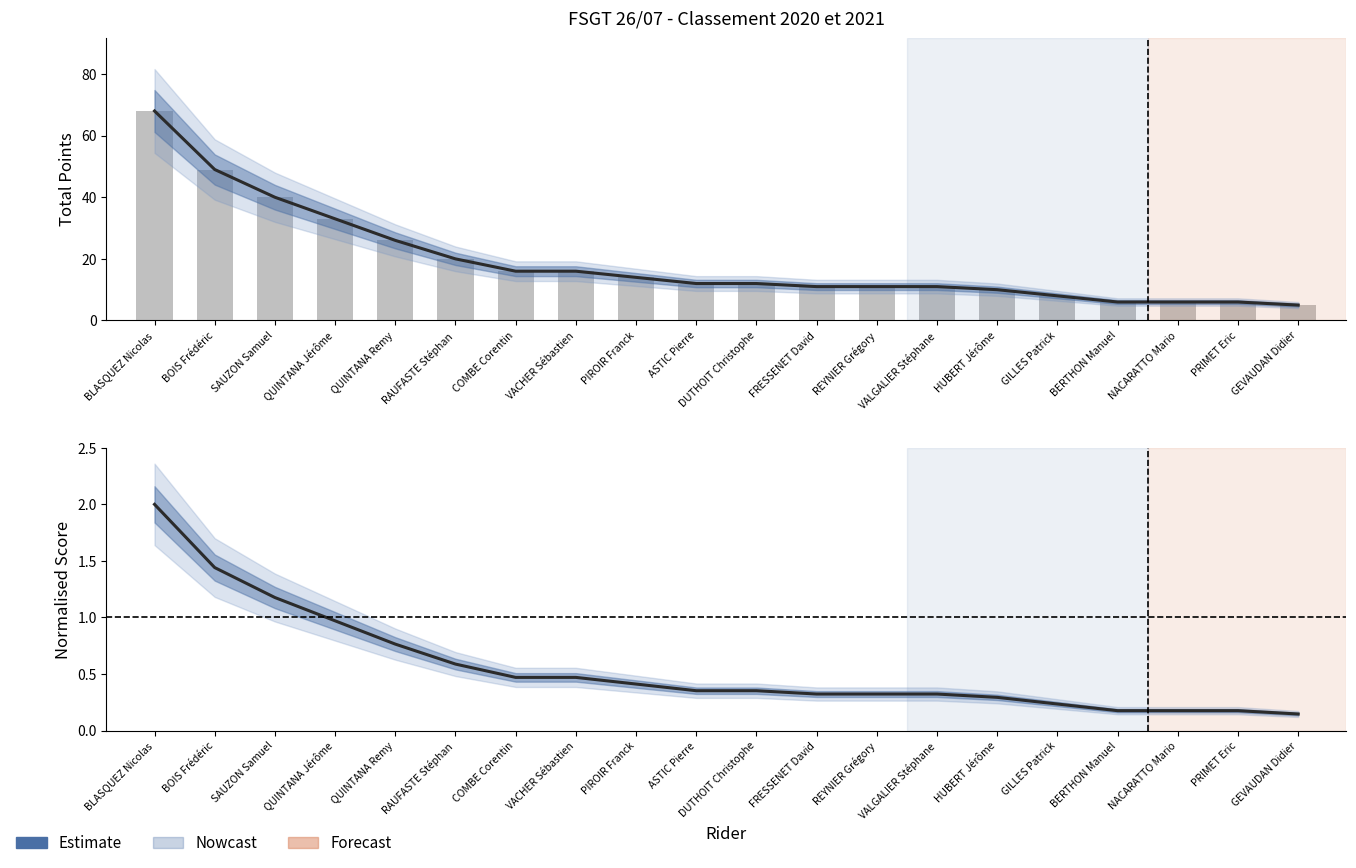

How many bars are there in total?

20